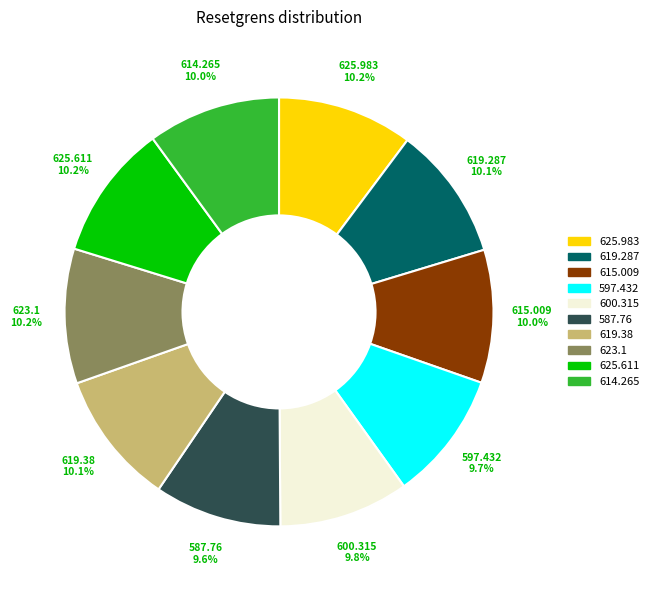

Combined, do 600.315 and 619.38 account for over 50%?

No